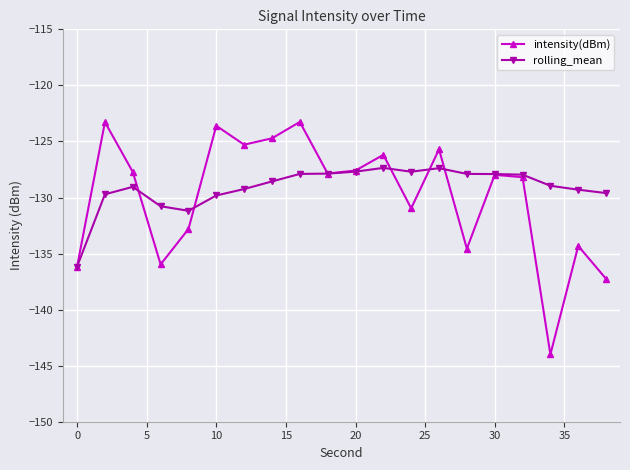

True or false: intensity(dBm) and rolling_mean cross at least once.

True